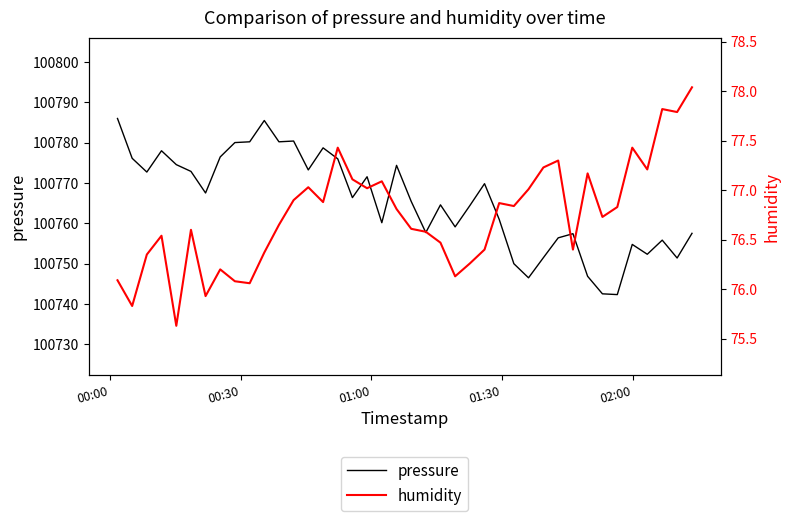

What is the highest value of the pressure series?

100786.0